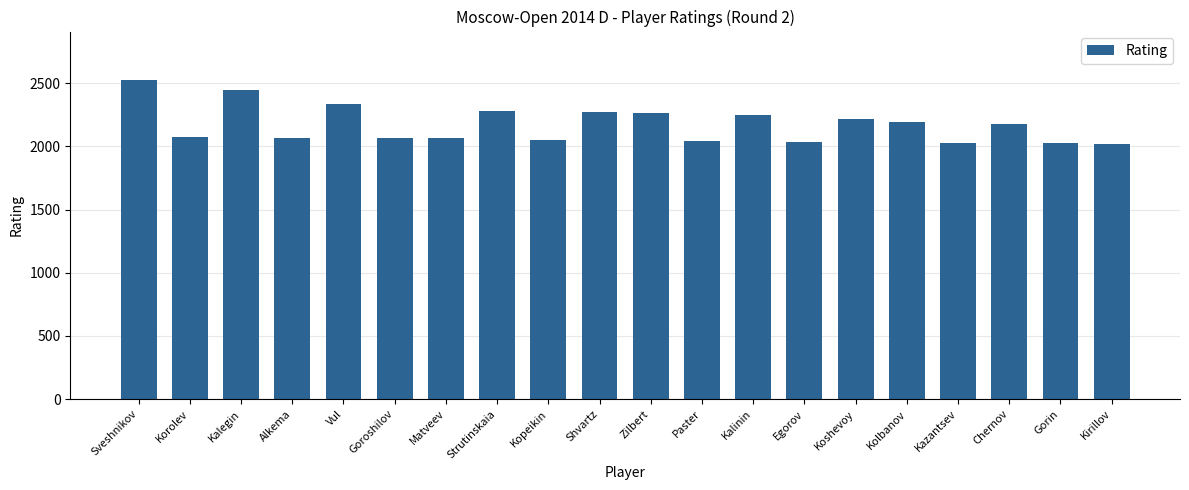

What is the minimum value shown in the chart?

2020